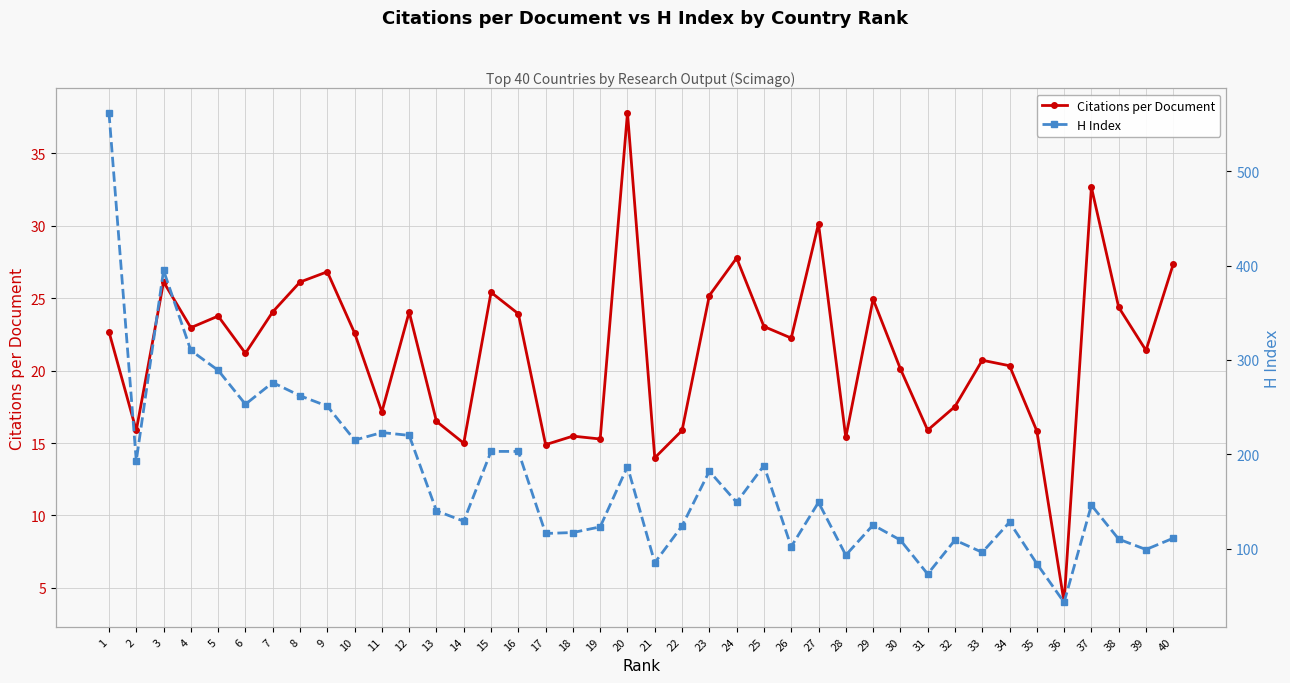

Which category has the highest value in the Citations per Document series?

20